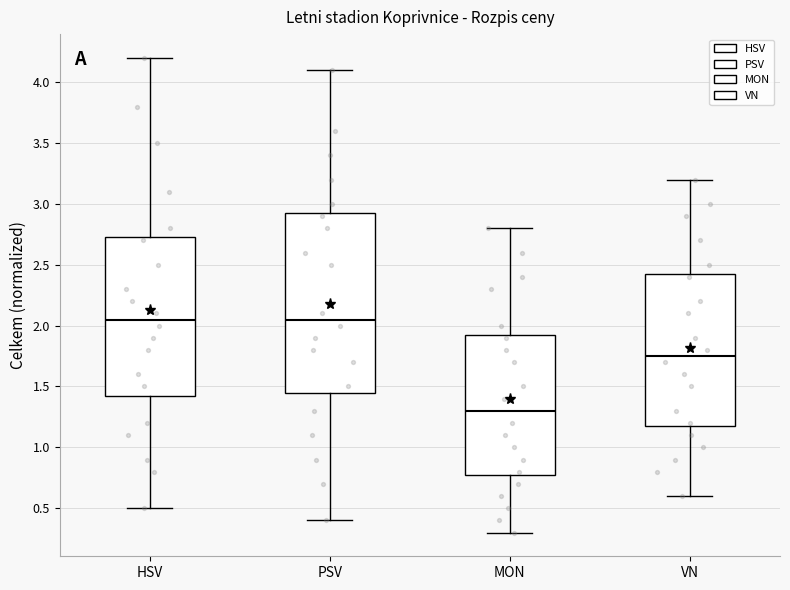

Reading left to right, transcribe this box plot: for each box, give where its median line is, the range the box spans, and where its two whiskers end, as read against the y-axis. The values are not printed on the chart, so give them approximately, as read against the axis.

HSV: median 2.05, box 1.45 to 2.75, whiskers 0.50 to 4.20
PSV: median 2.05, box 1.45 to 2.95, whiskers 0.40 to 4.10
MON: median 1.30, box 0.80 to 1.95, whiskers 0.30 to 2.80
VN: median 1.75, box 1.20 to 2.45, whiskers 0.60 to 3.20